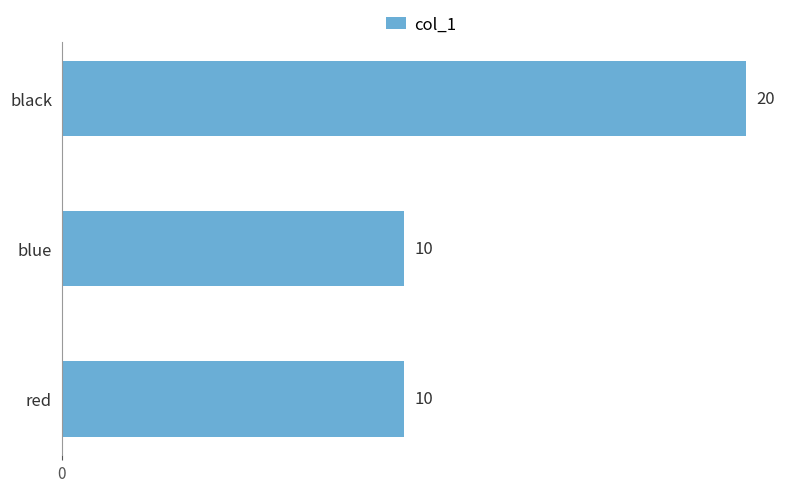

Reading bottom to top, list all the values displayed in this chart.

10	10	20